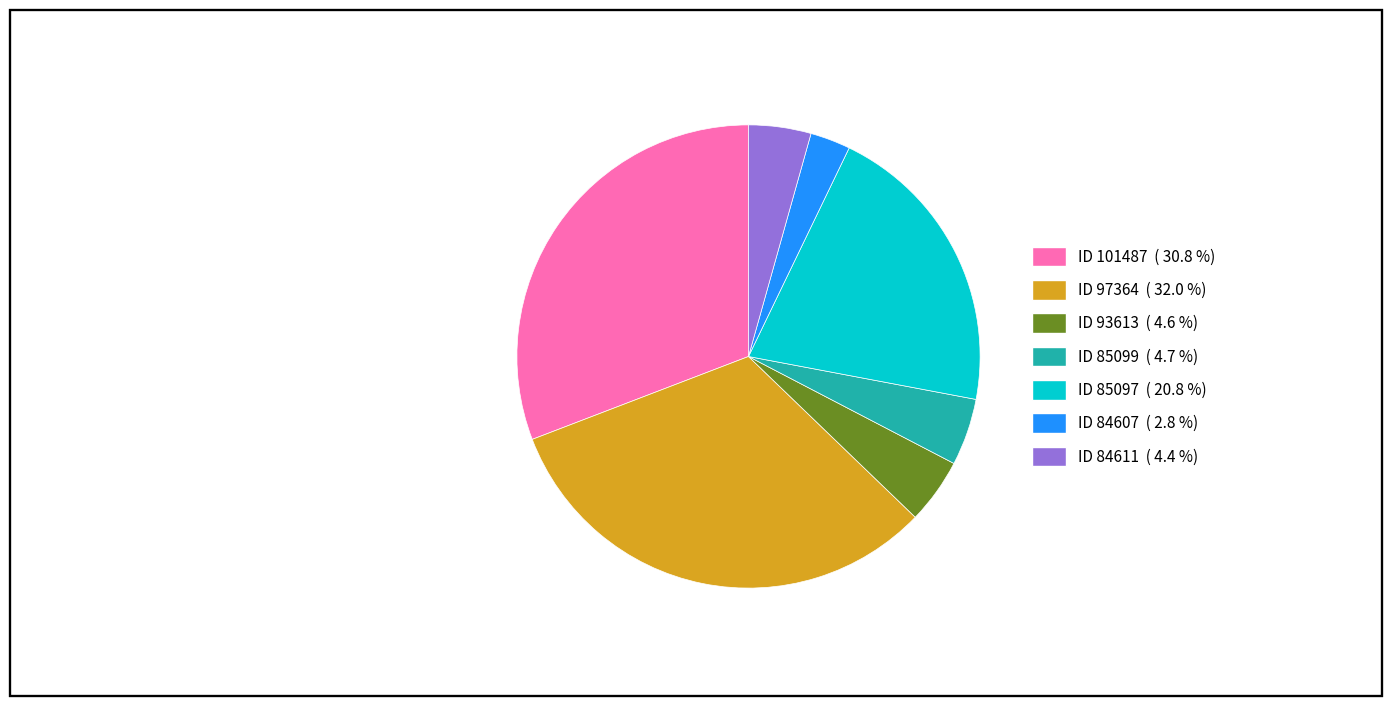

Does any single category account for the majority?

No